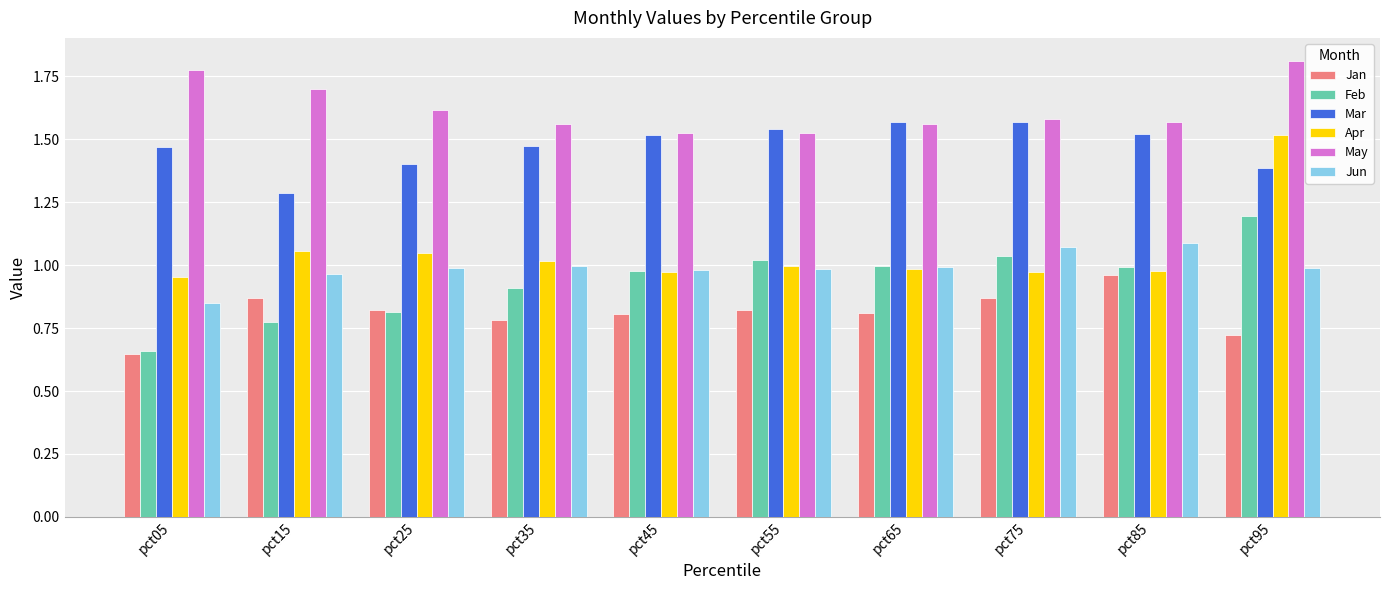

Rank the series at pct15 from lowest to highest value.

Feb, Jan, Jun, Apr, Mar, May